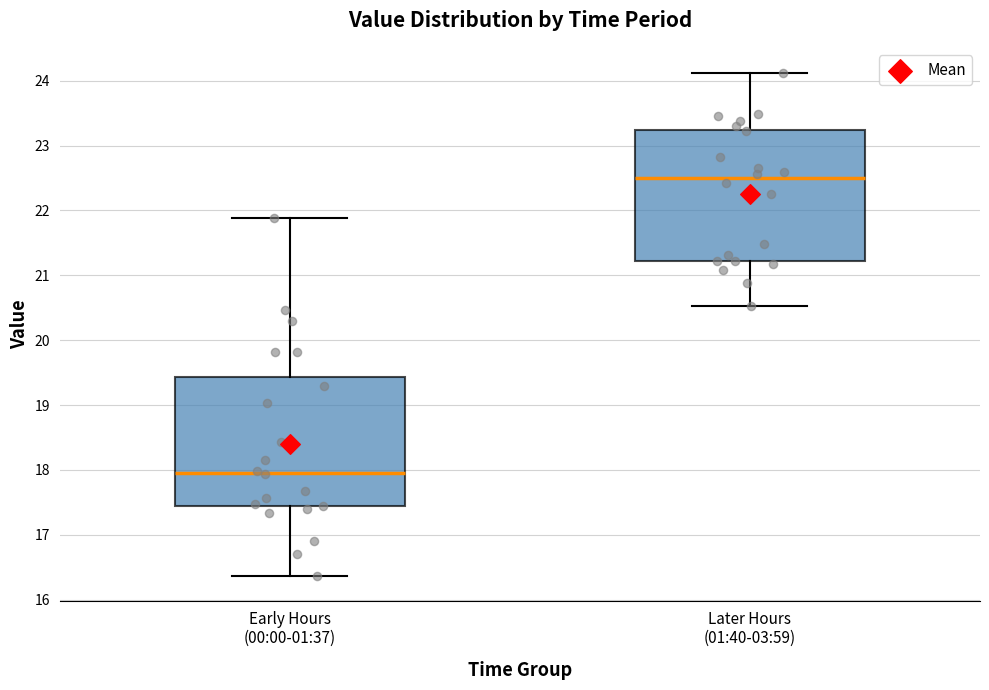

Reading left to right, read every box against the y-axis: the position of its median line, the range the box covers, and the ends of its whiskers. The values are not printed on the chart, so give them approximately, as read against the axis.

Early Hours (00:00-01:37): median 18.0, box 17.4 to 19.4, whiskers 16.4 to 21.9
Later Hours (01:40-03:59): median 22.5, box 21.2 to 23.2, whiskers 20.5 to 24.1